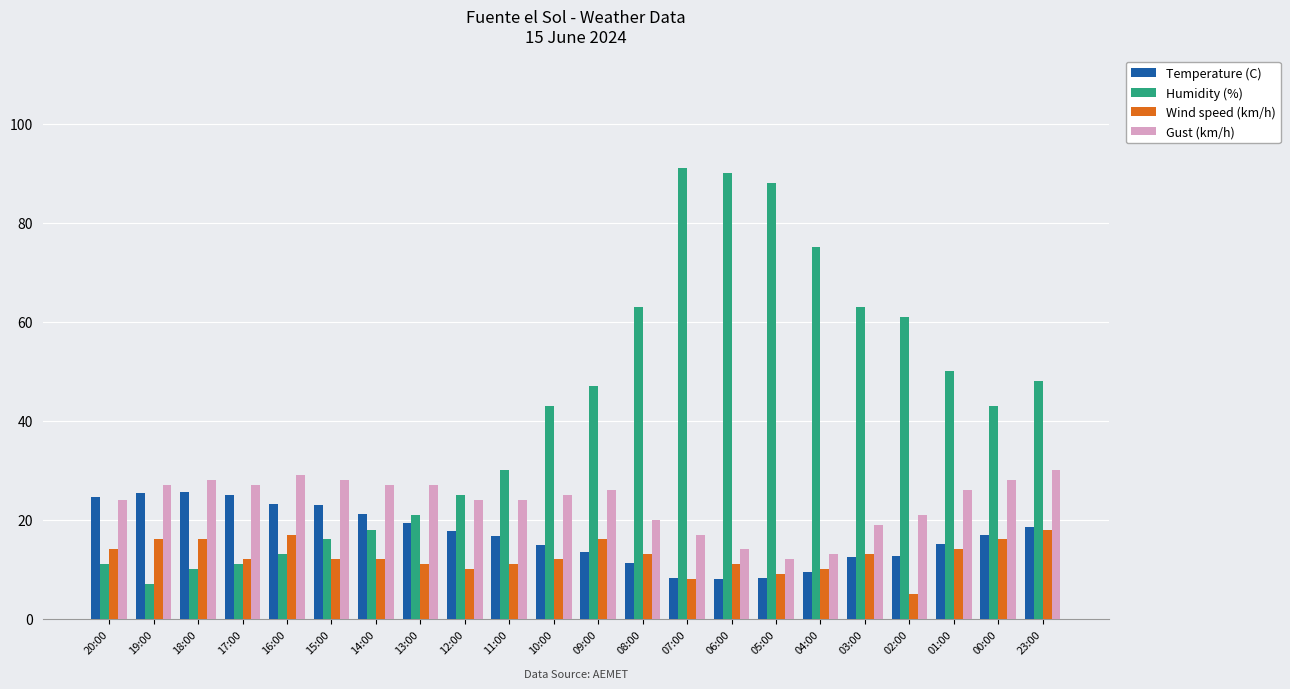

Which series has the largest total across all categories?

Humidity (%)